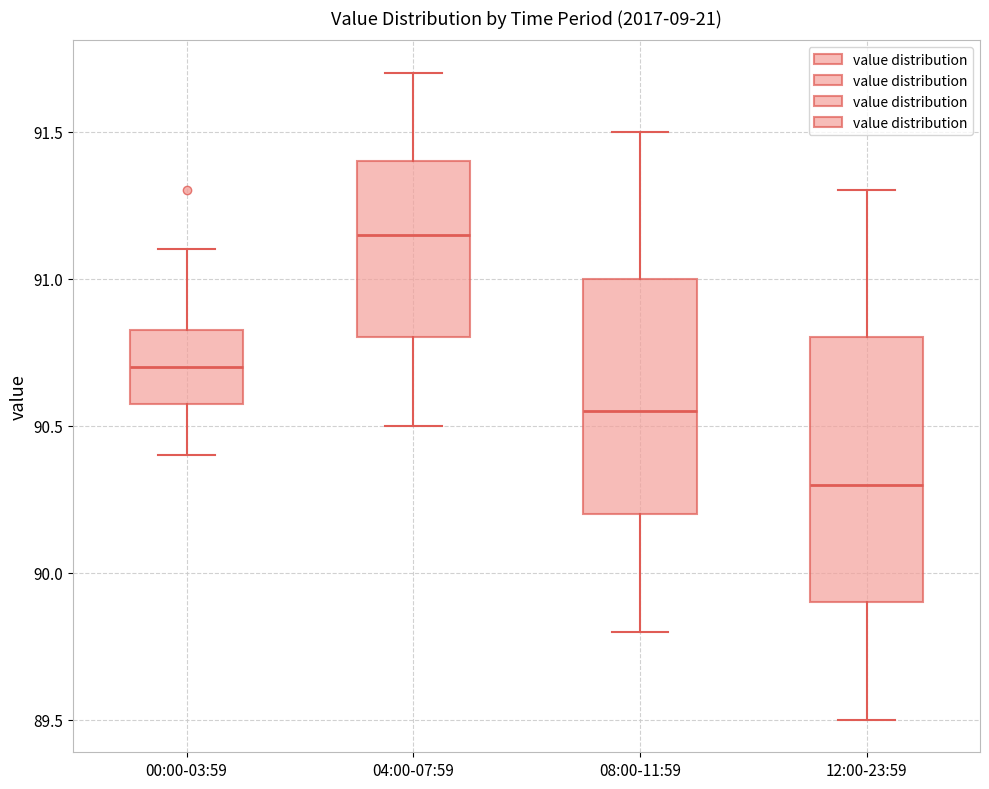

Comparing the boxes themselves (not the whiskers), which one is the tallest?

12:00-23:59